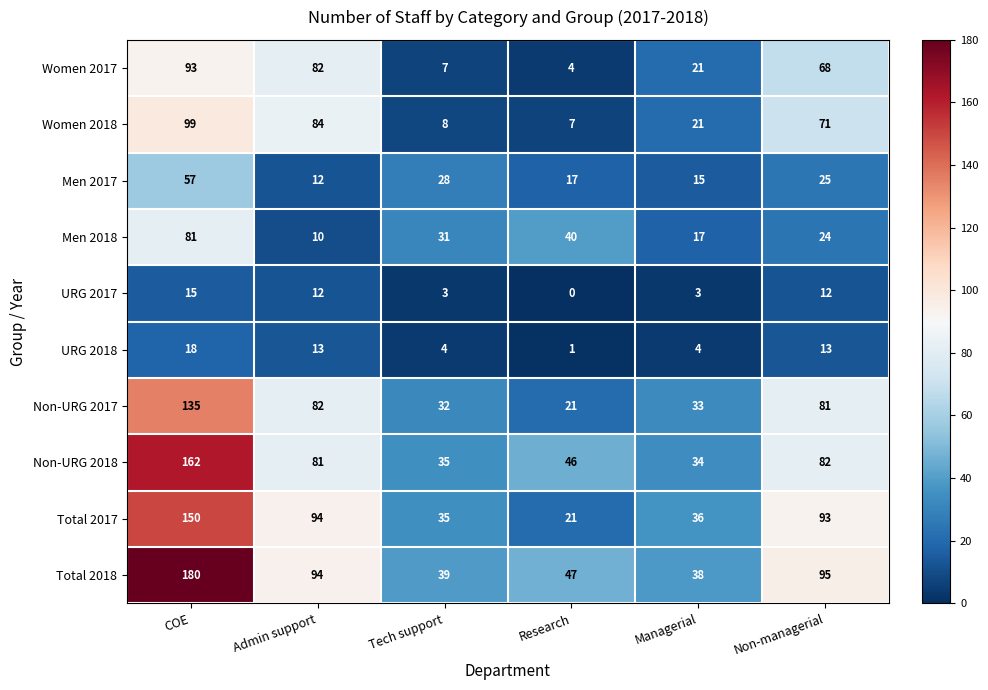

What is the difference between the Women 2017 values at COE and Admin support?

11